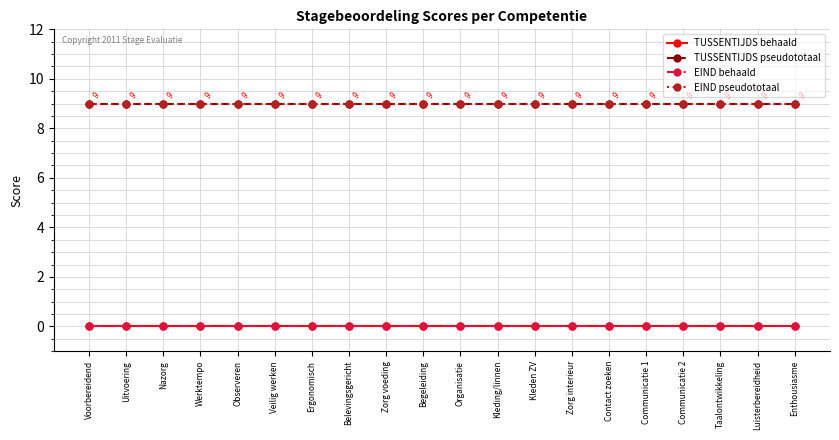

Does the chart have visible grid lines?

Yes